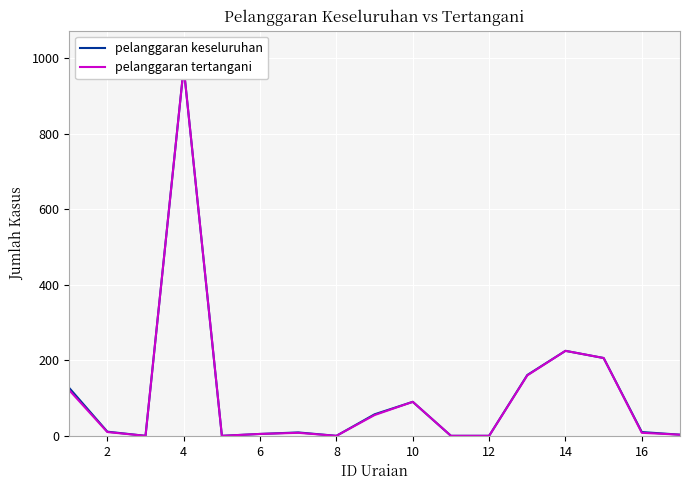

True or false: pelanggaran keseluruhan and pelanggaran tertangani intersect in this chart.

False